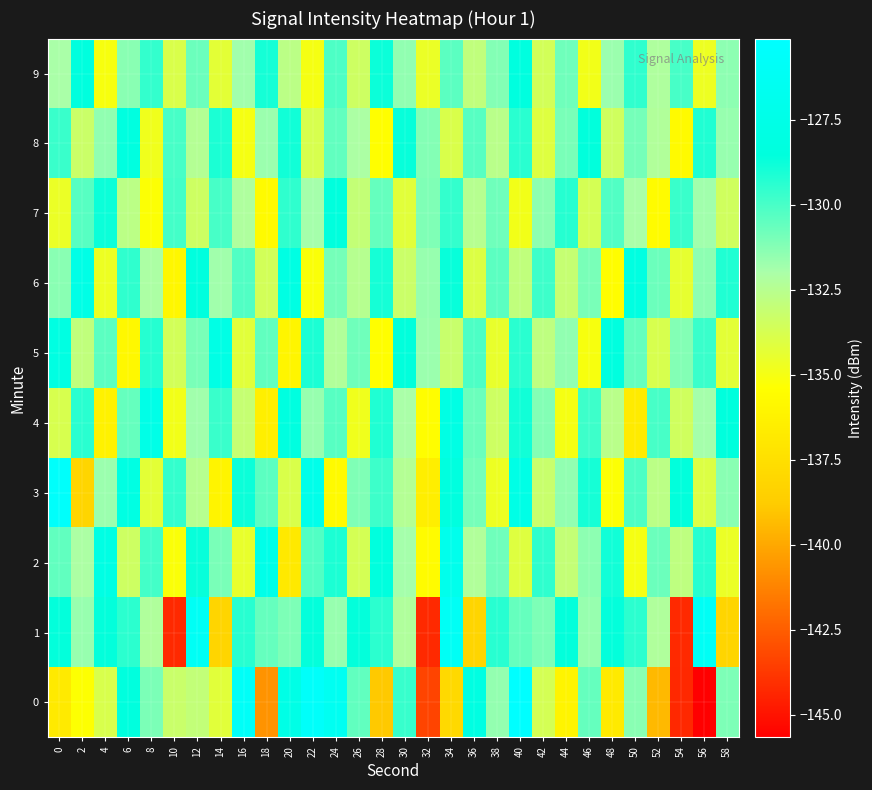

Which category has the highest value across all series?

40